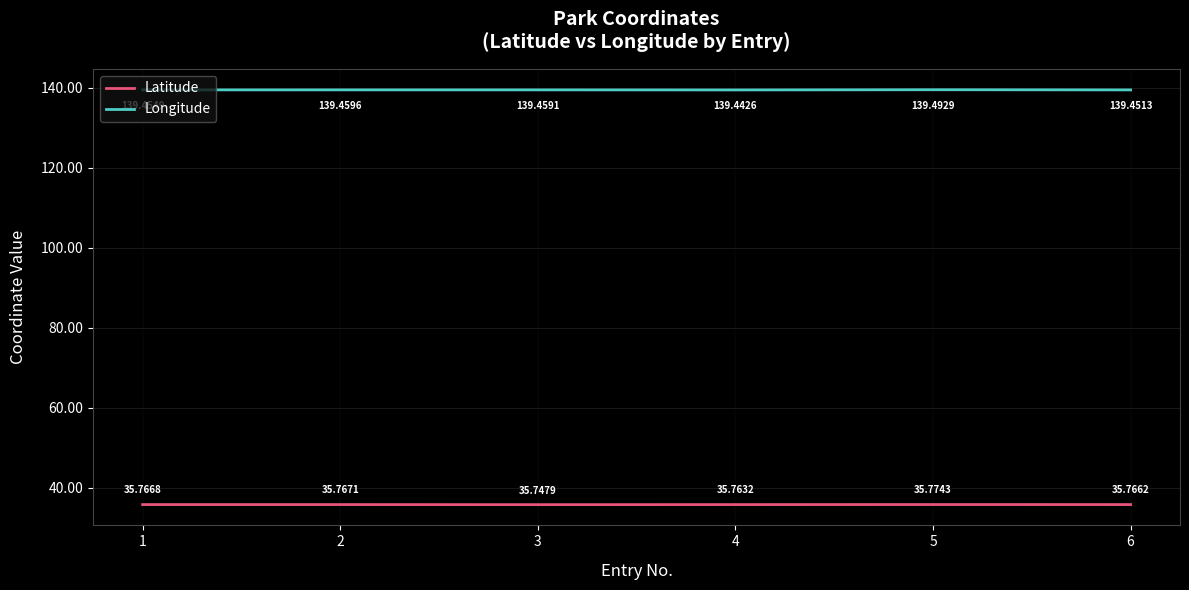

Reading left to right, transcribe all the data shown in this chart.

Latitude: 35.8	35.8	35.7	35.8	35.8	35.8
Longitude: 139.5	139.5	139.5	139.4	139.5	139.5